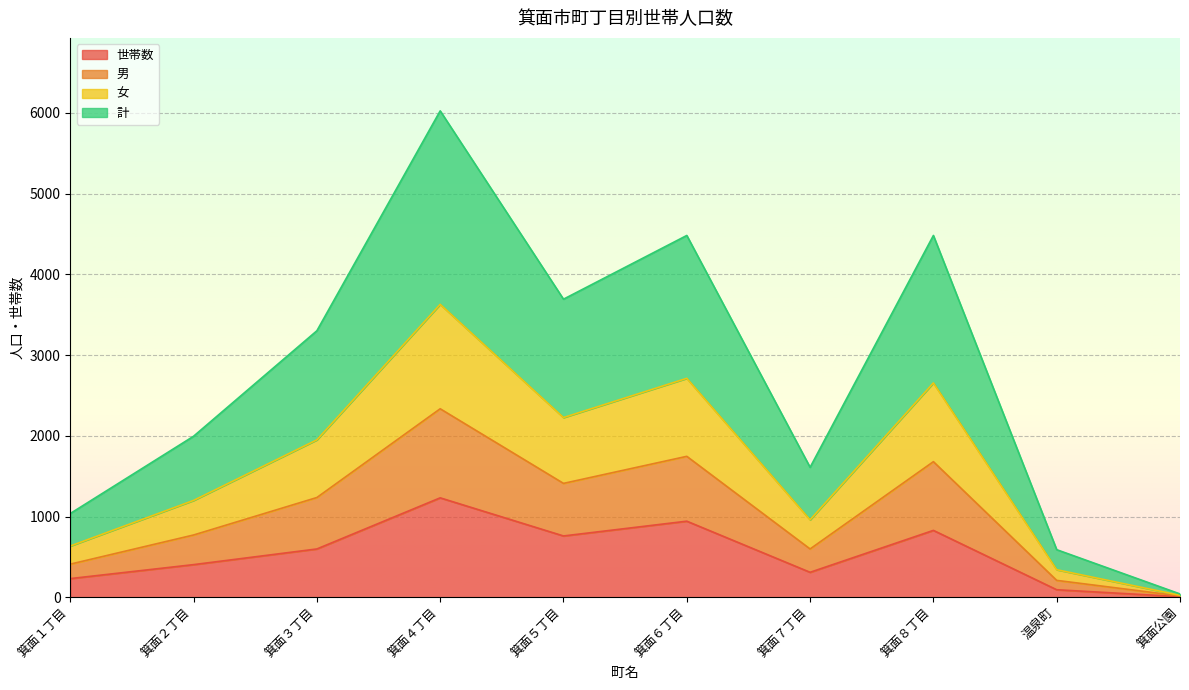

What is the label of the 6th point from the left?

箕面６丁目